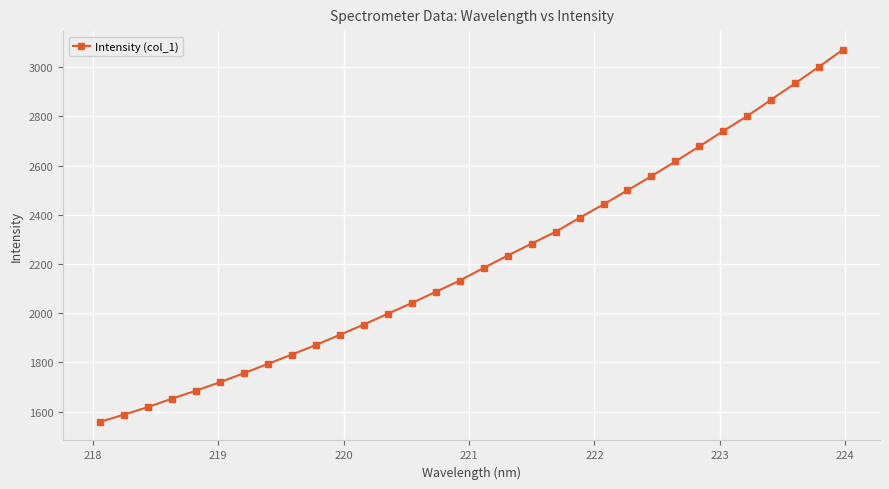

How many lines are shown in the chart?

1